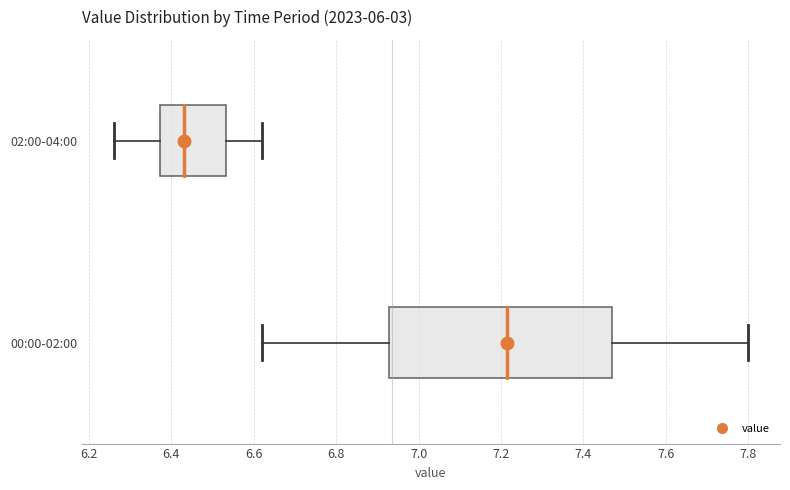

Which box has the furthest to the left median line?

02:00-04:00